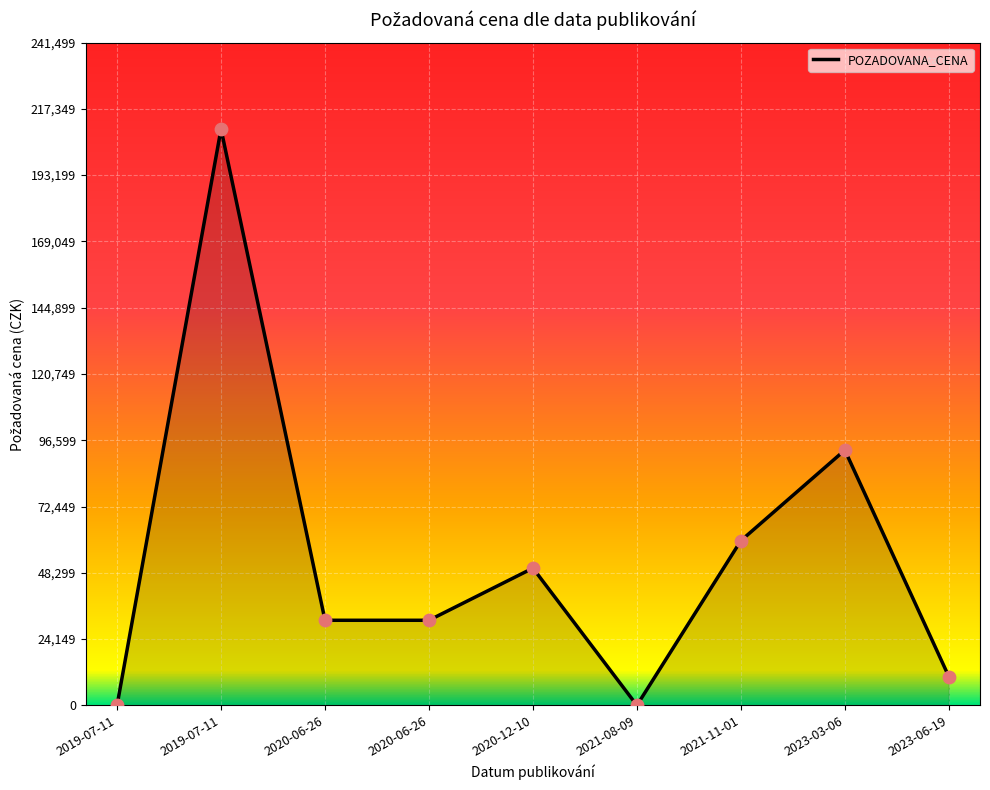

Between 2021-08-09 and 2019-07-11, which is larger?

2019-07-11